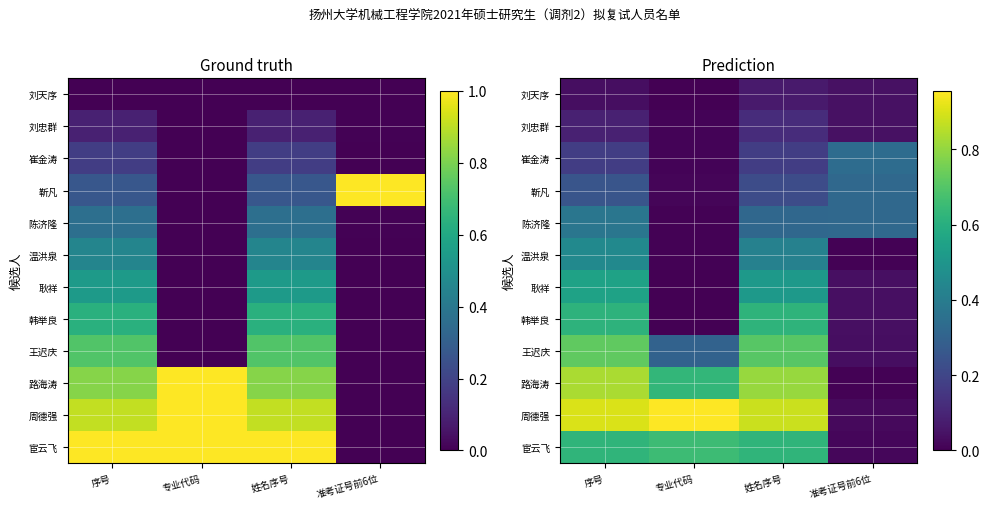

True or false: 温洪泉 has a value of 0.7 at 序号.

False